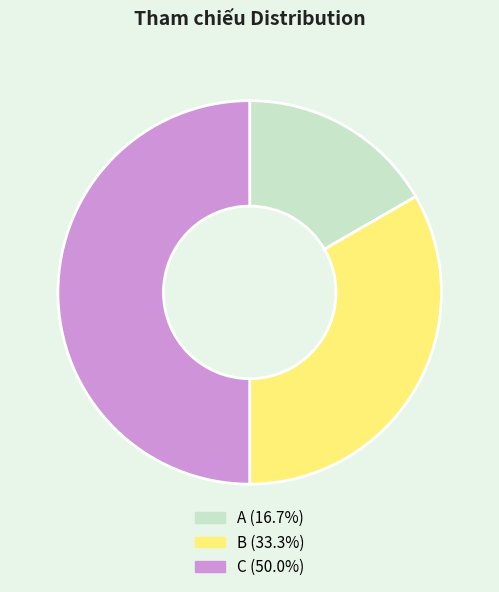

What is the largest slice in the pie chart?

C